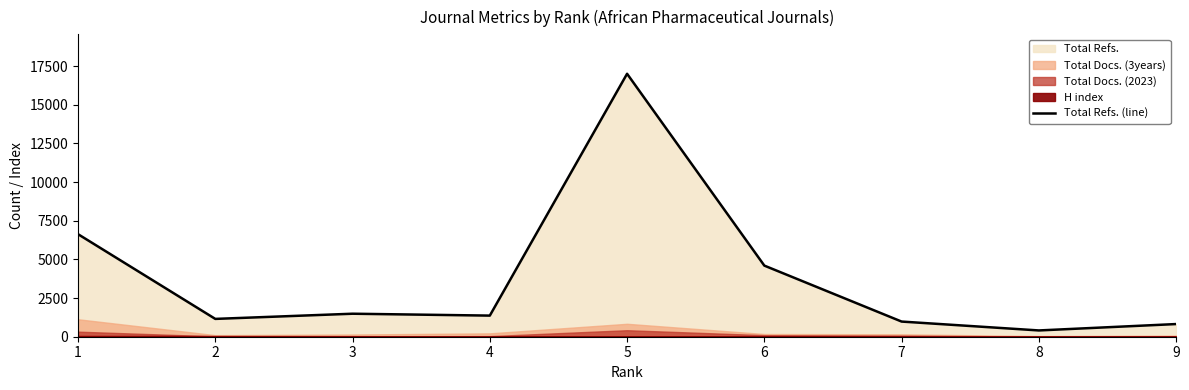

The chart shows a value of 980 at 7. True or false?

True